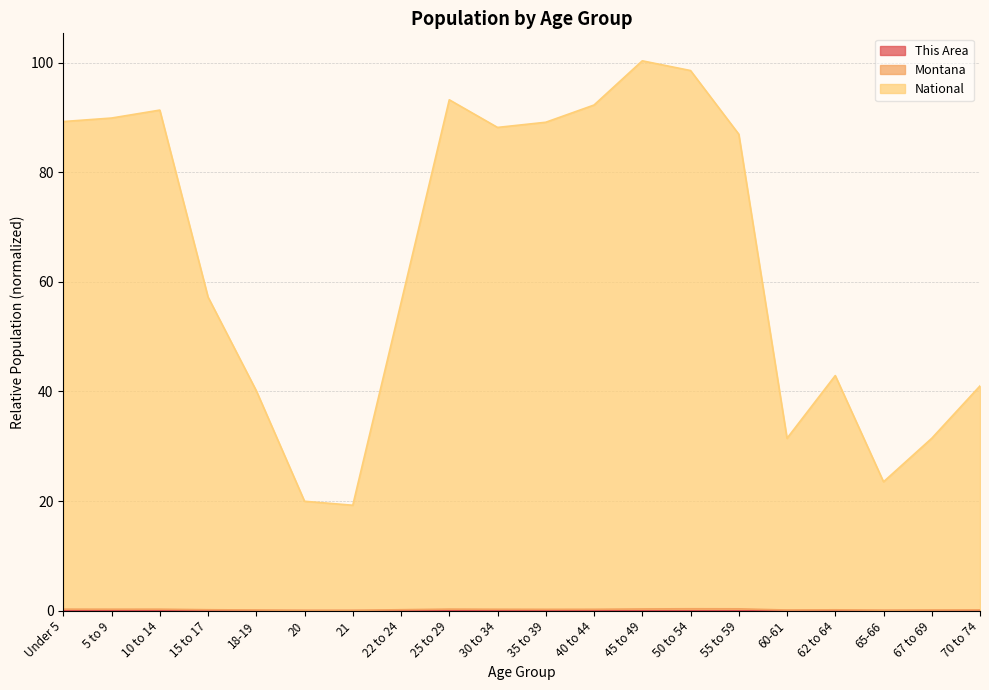

What position from the right is 40 to 44?

9